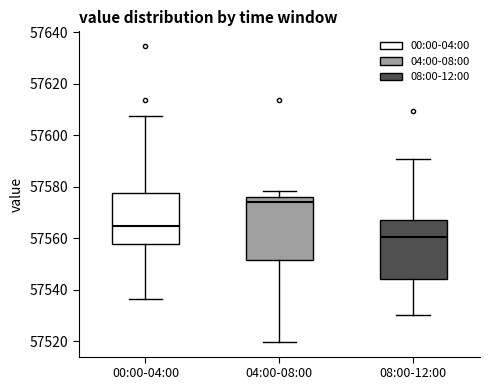

Reading left to right, read every box against the y-axis: the position of its median line, the range the box covers, and the ends of its whiskers. The values are not printed on the chart, so give them approximately, as read against the axis.

00:00-04:00: median 57564, box 57558 to 57578, whiskers 57536 to 57608
04:00-08:00: median 57574, box 57552 to 57576, whiskers 57520 to 57578
08:00-12:00: median 57560, box 57544 to 57568, whiskers 57530 to 57590